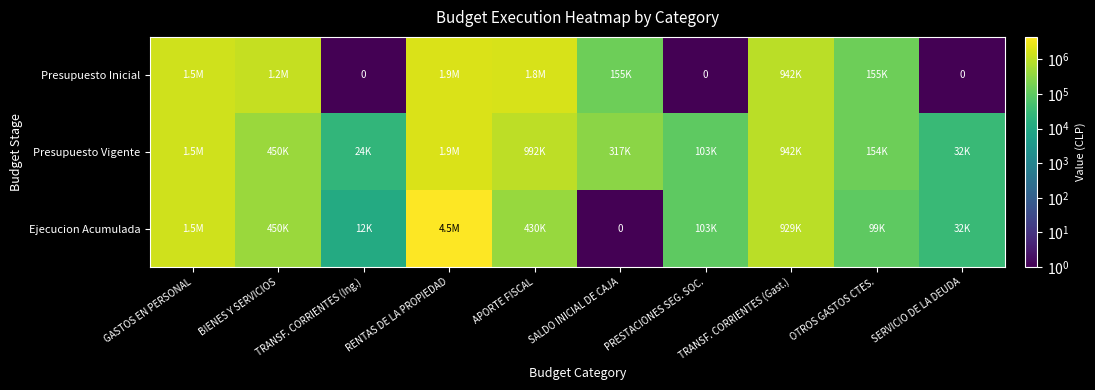

At which category does the chart reach its minimum across all series?

TRANSF. CORRIENTES (Ing.)